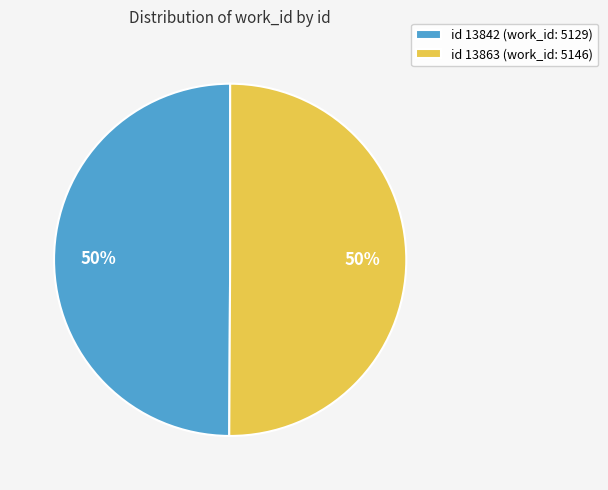

Approximately how many times larger is the value at id 13863 (work_id: 5146) compared to id 13842 (work_id: 5129)?

1.0